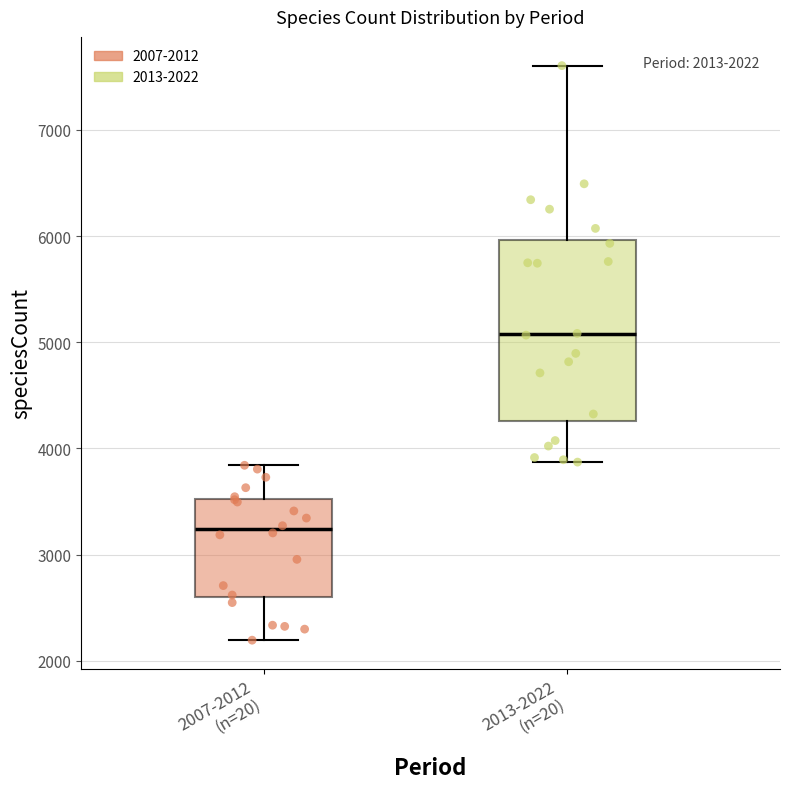

Which box's median line is the lowest?

2007-2012 (n=20)